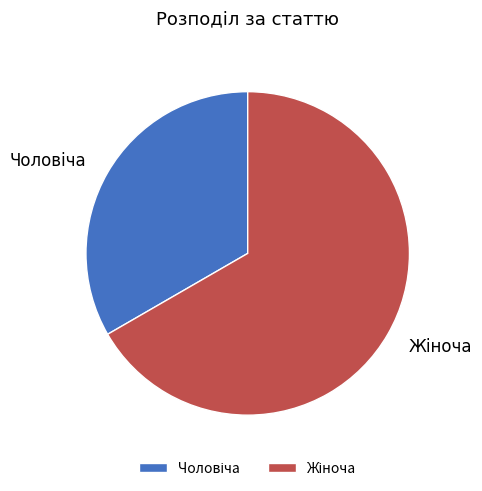

Is there any slice that represents more than half of the pie?

Yes